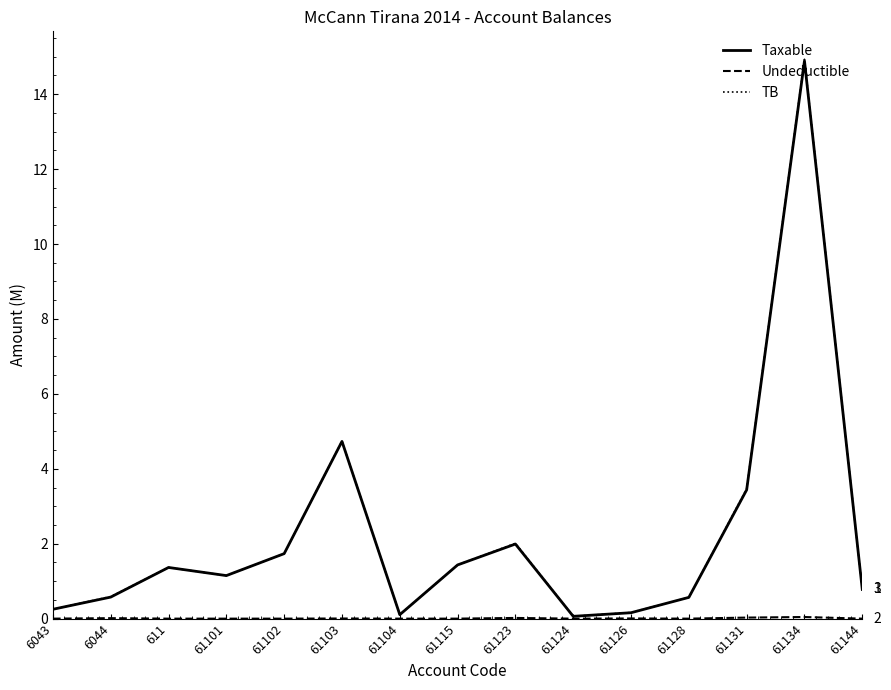

How many lines are shown in the chart?

3